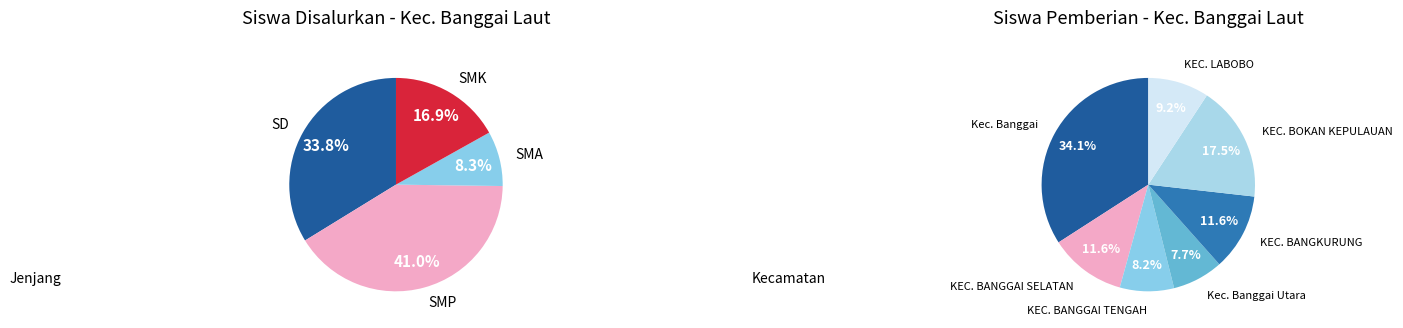

Is KEC. BANGGAI TENGAH the majority of the pie?

No